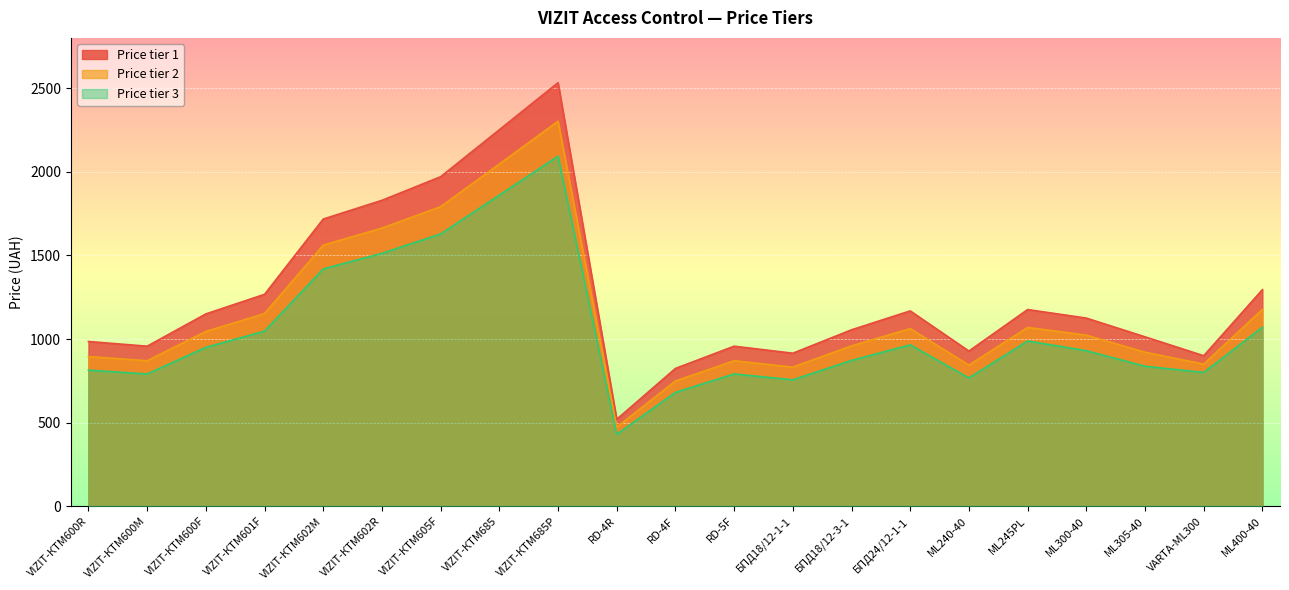

What is the value of the Price tier 3 point at the 2nd from the left?

791